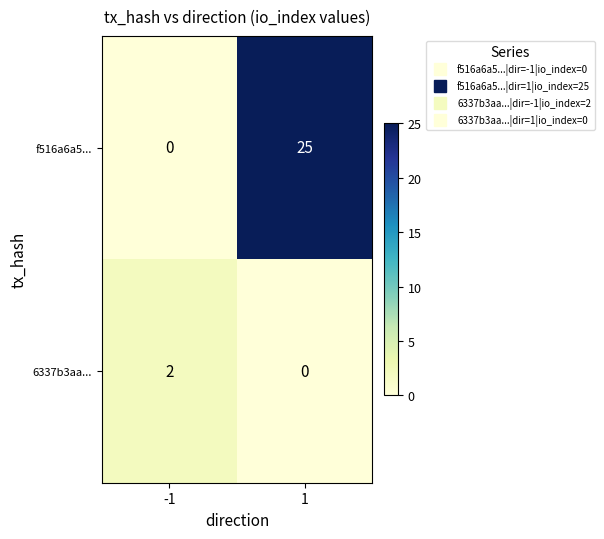

How many positive values does the 6337b3aa... series have?

1